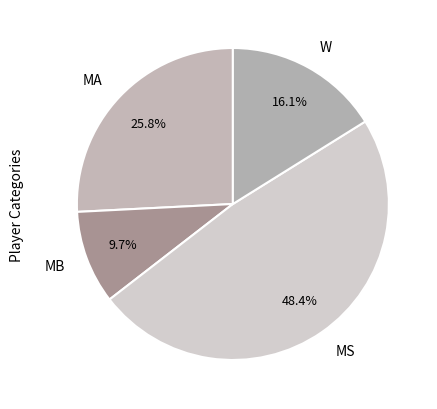

Which slice is the largest?

MS